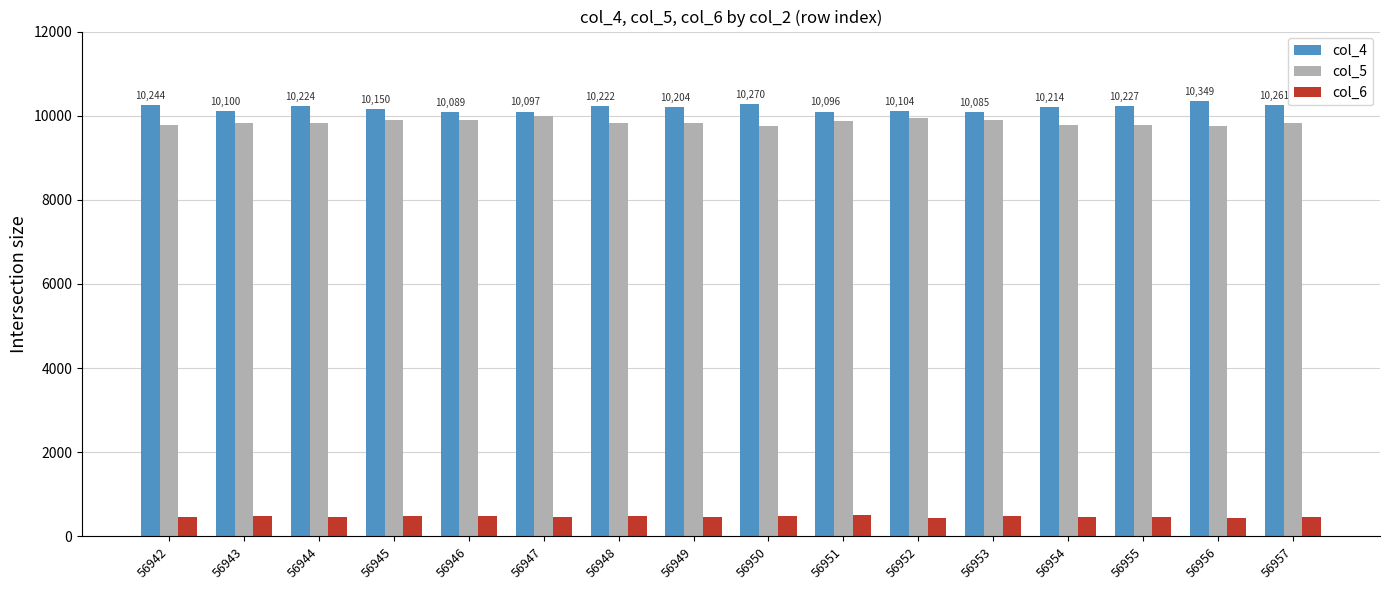

What is the lowest value of the col_5 series?

9747